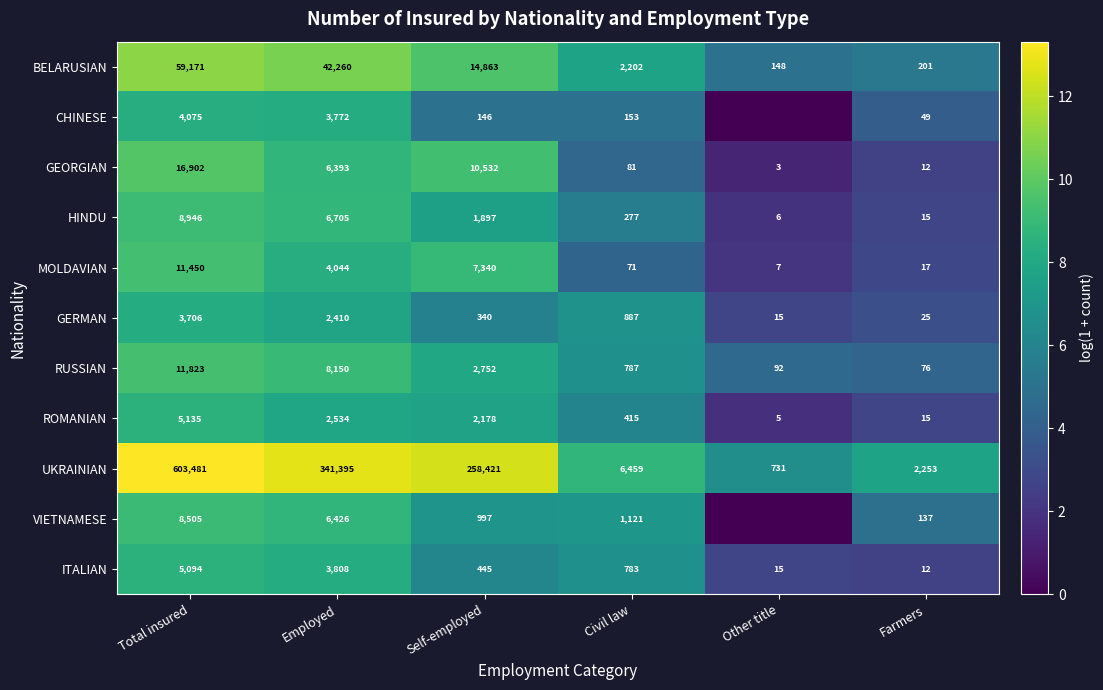

At which label is ROMANIAN closest to 2570?

Employed